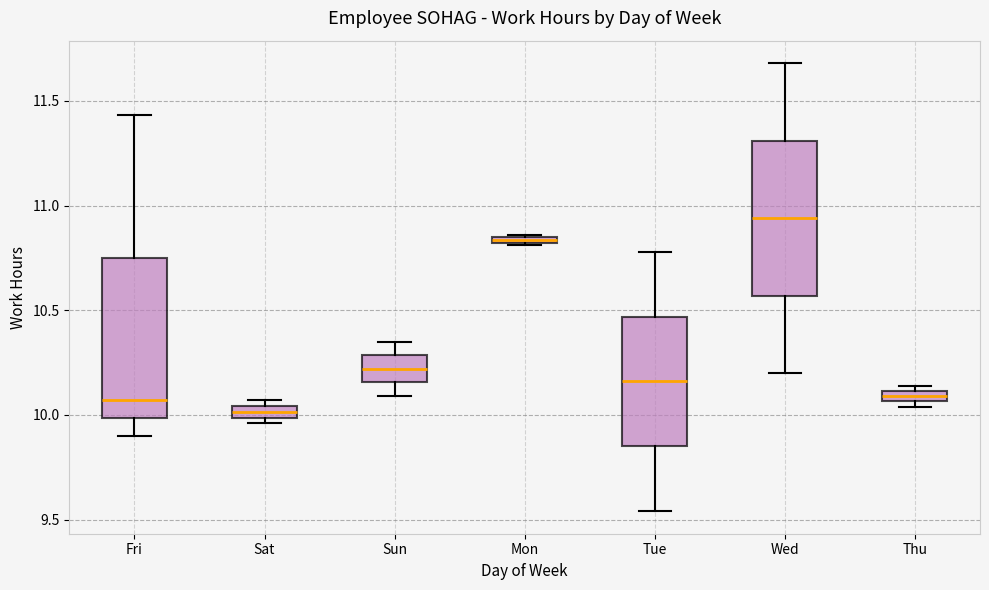

Which box's median line is the lowest?

Sat